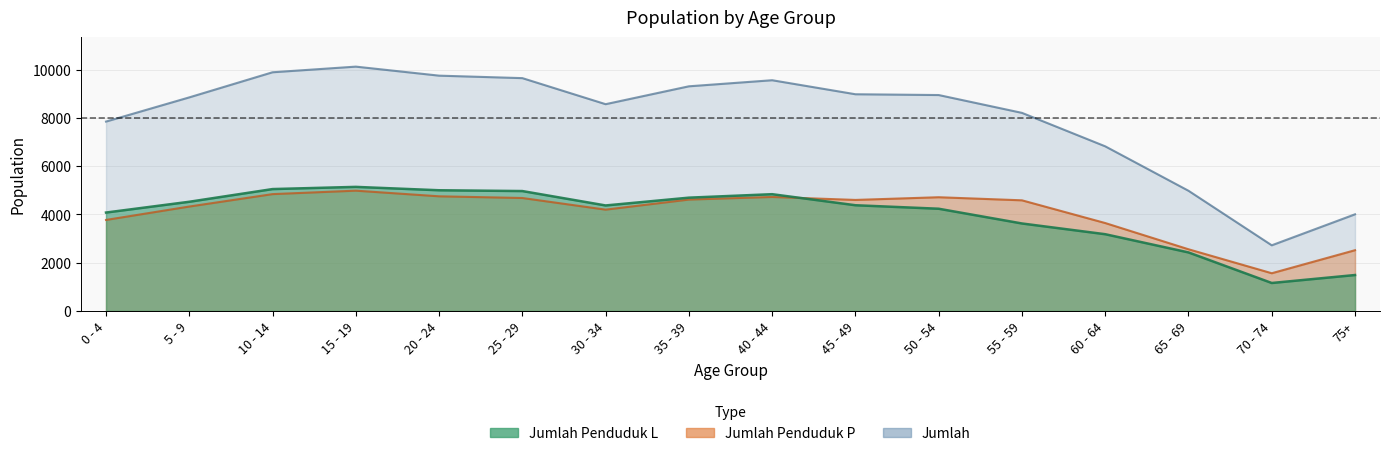

What position from the left is 30 - 34?

7